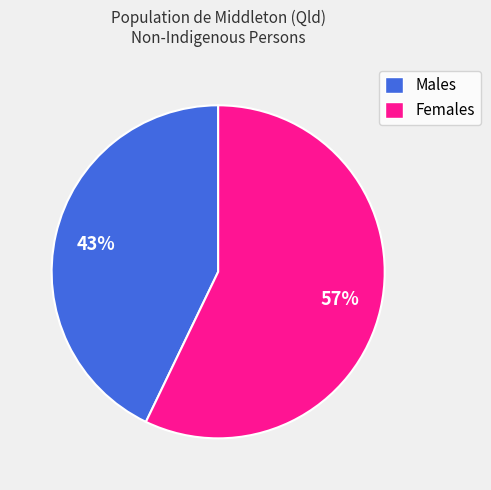

Which category accounts for the majority?

Females